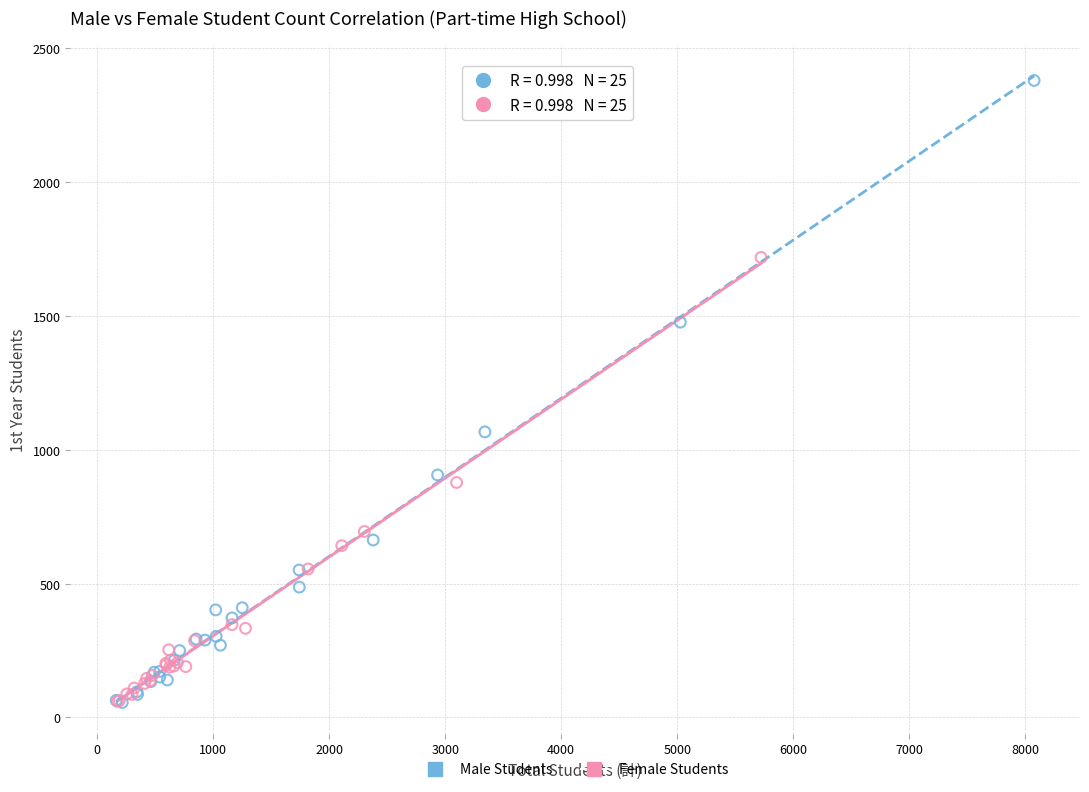

Which series has the largest Y range (max minus min)?

Male Students